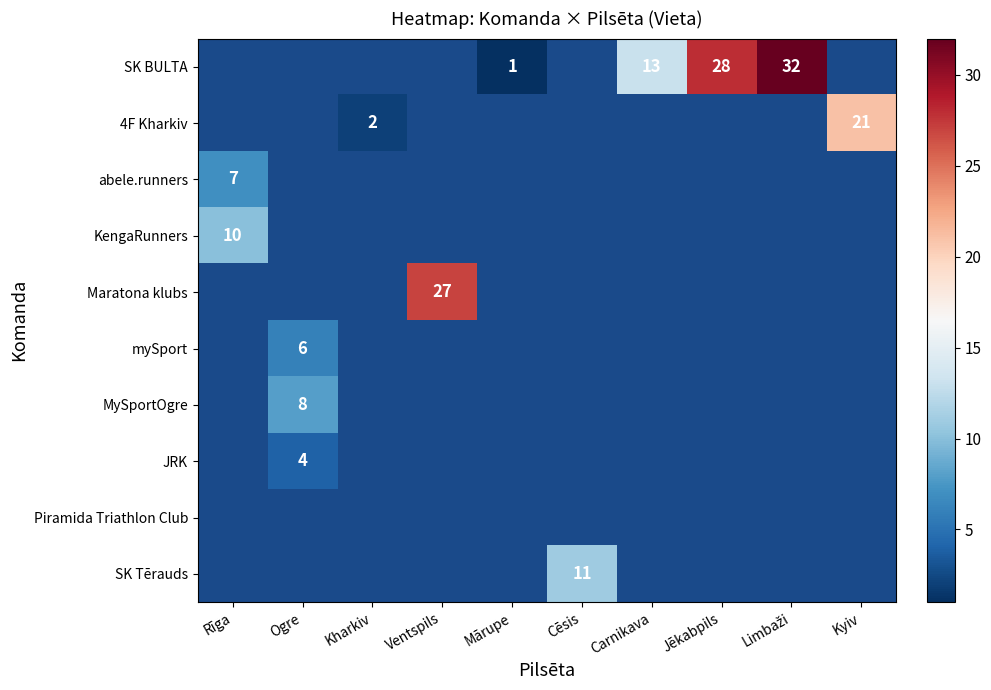

Is it true that SK BULTA equals 28 at Jēkabpils?

True